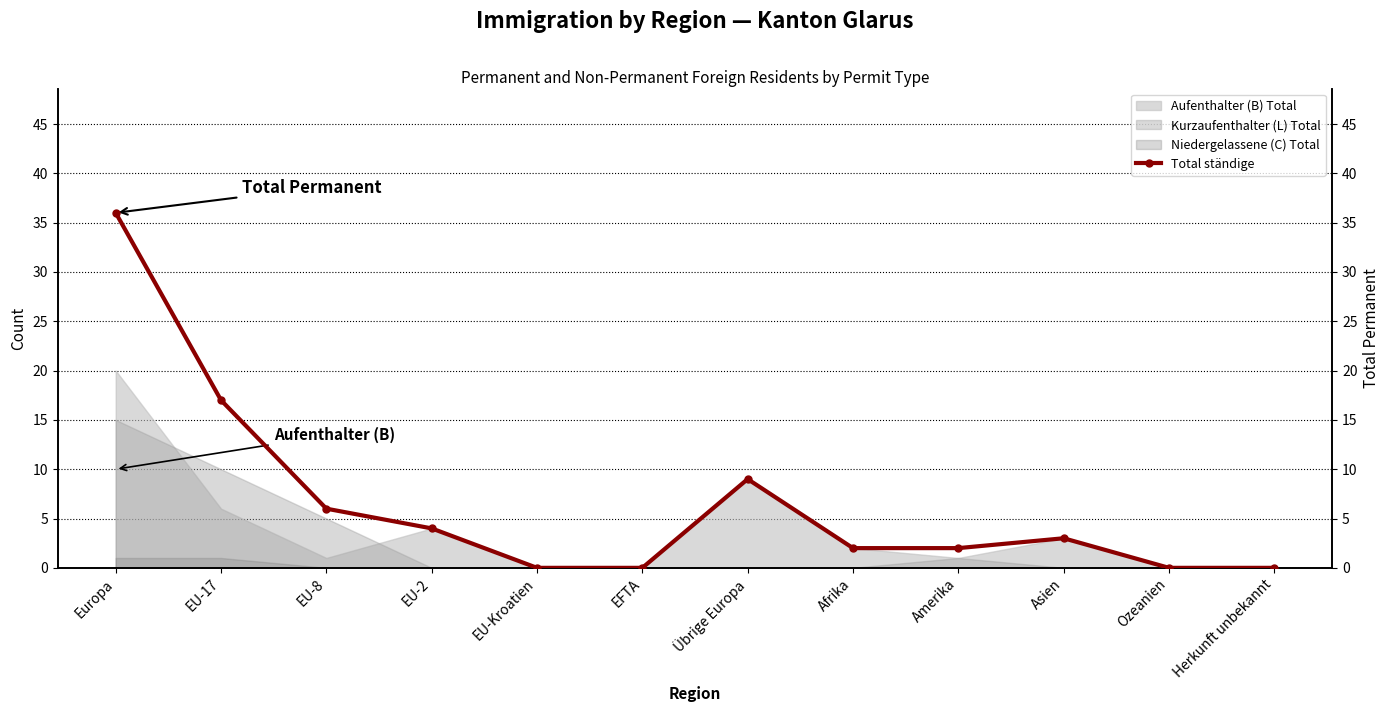

Rank the categories by value from lowest to highest.

EU-Kroatien, EFTA, Ozeanien, Herkunft unbekannt, Afrika, Amerika, Asien, EU-2, EU-8, Übrige Europa, EU-17, Europa